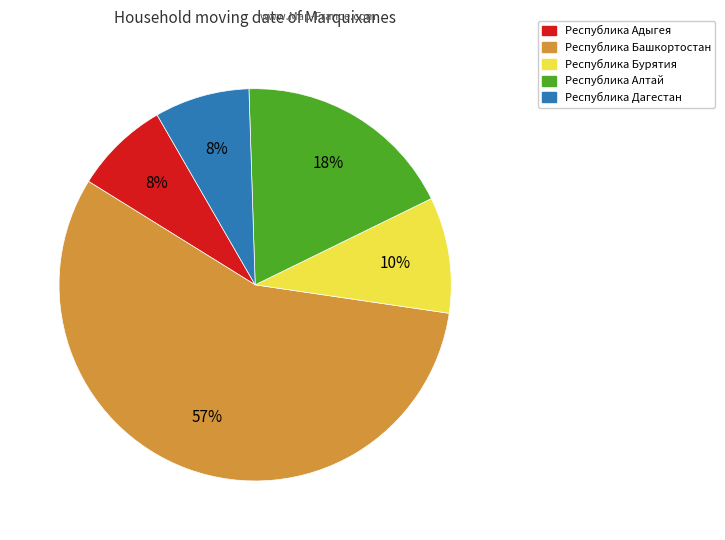

Which category has the biggest portion of the pie?

Республика Башкортостан